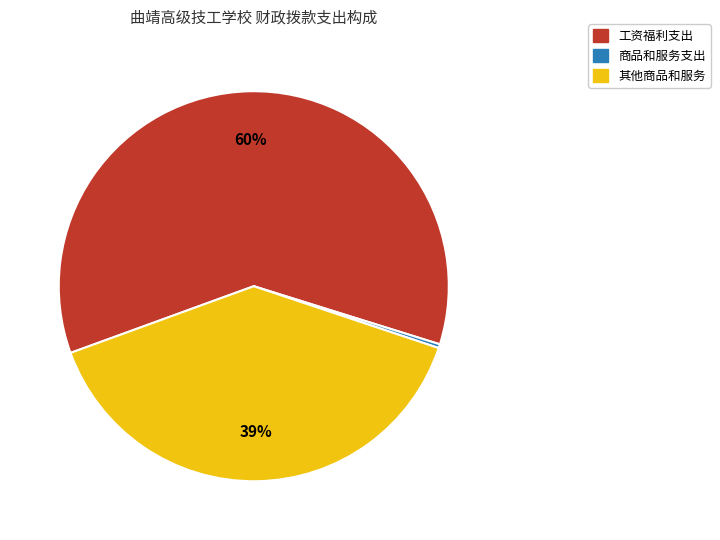

To the nearest percent, what is the average slice percentage?

33%